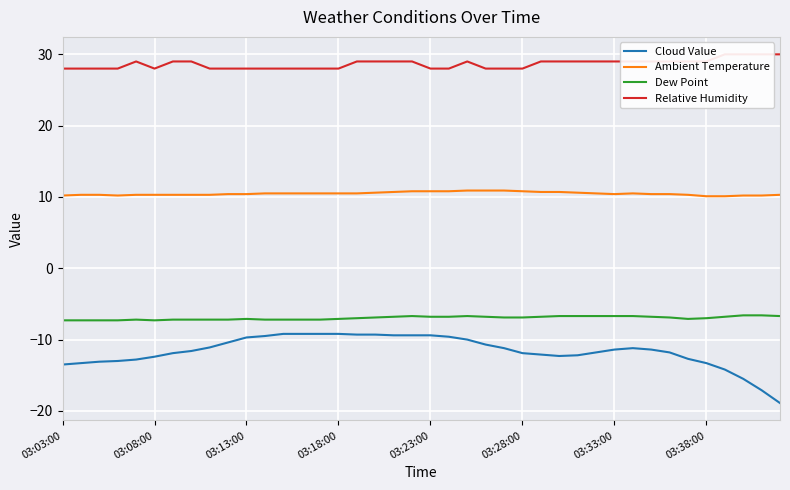

Which series has the largest total across all categories?

Relative Humidity